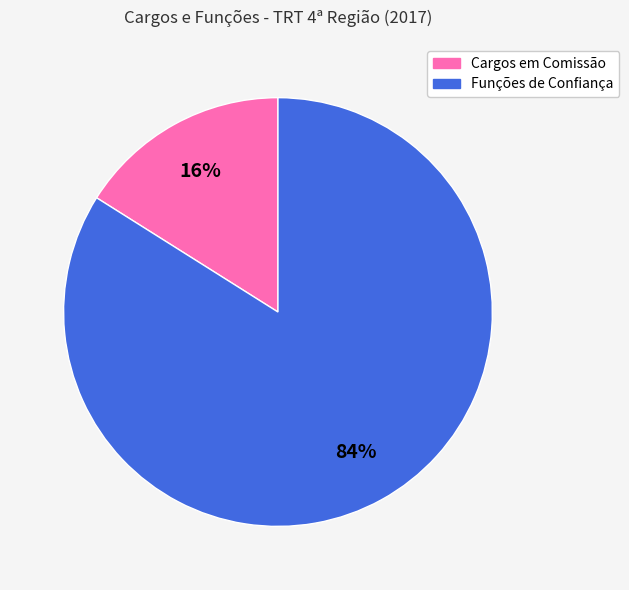

Between Funções de Confiança and Cargos em Comissão, which is larger?

Funções de Confiança